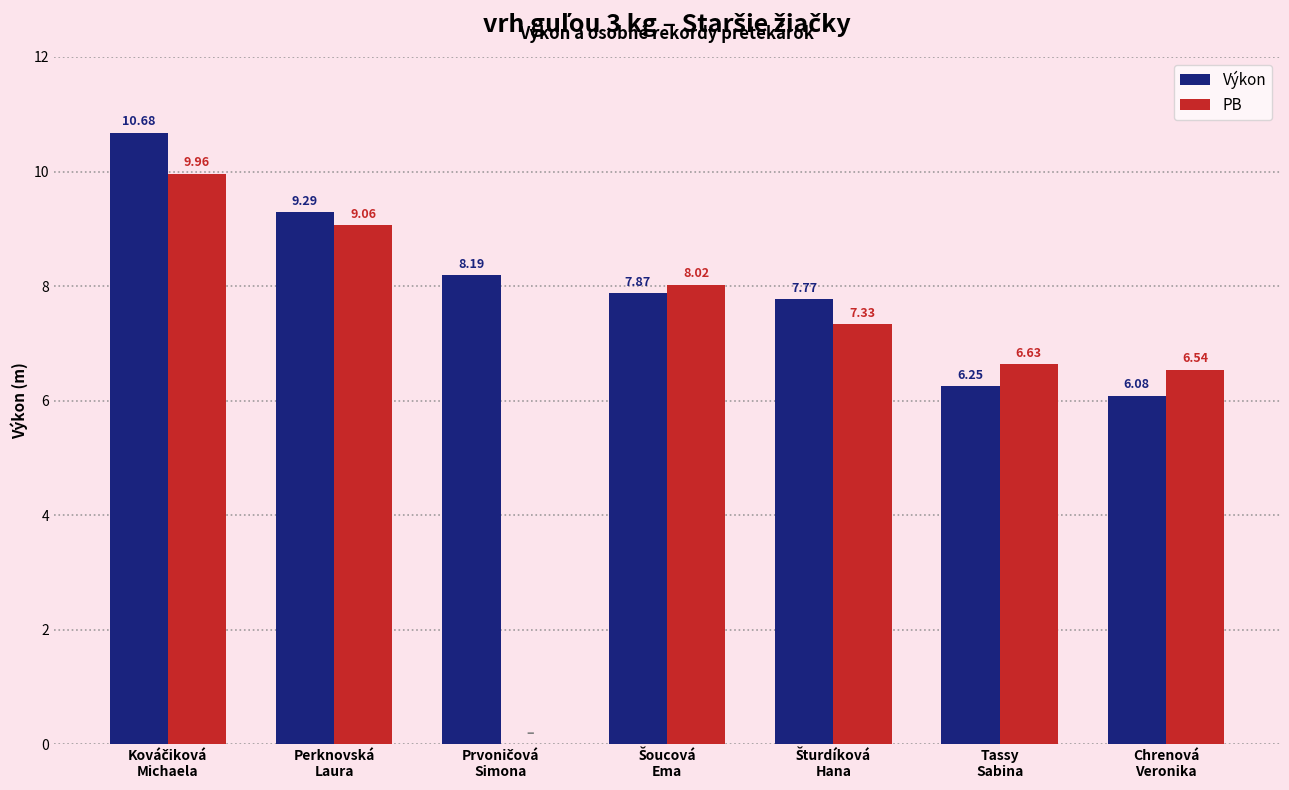

Are the bars grouped side by side (vs. stacked)?

Yes